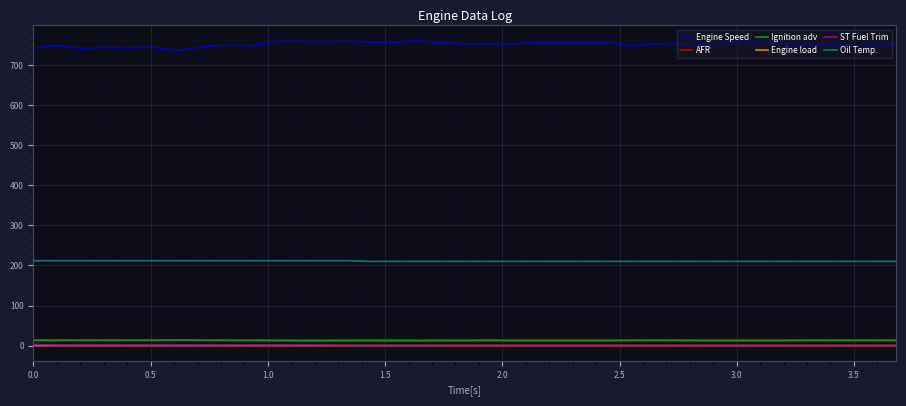

Which series has the largest range (max minus min)?

Engine Speed